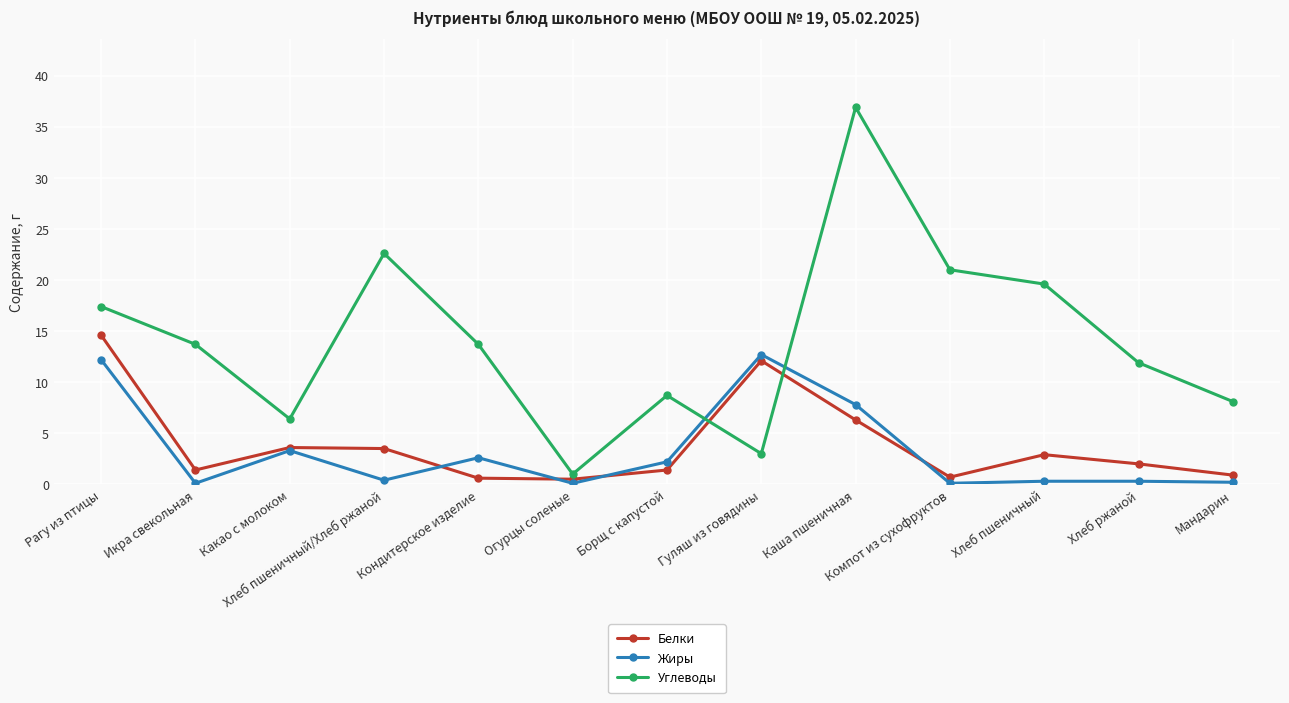

What is the sum of the Углеводы values at Хлеб пшеничный/Хлеб ржаной and Какао с молоком?

29.0